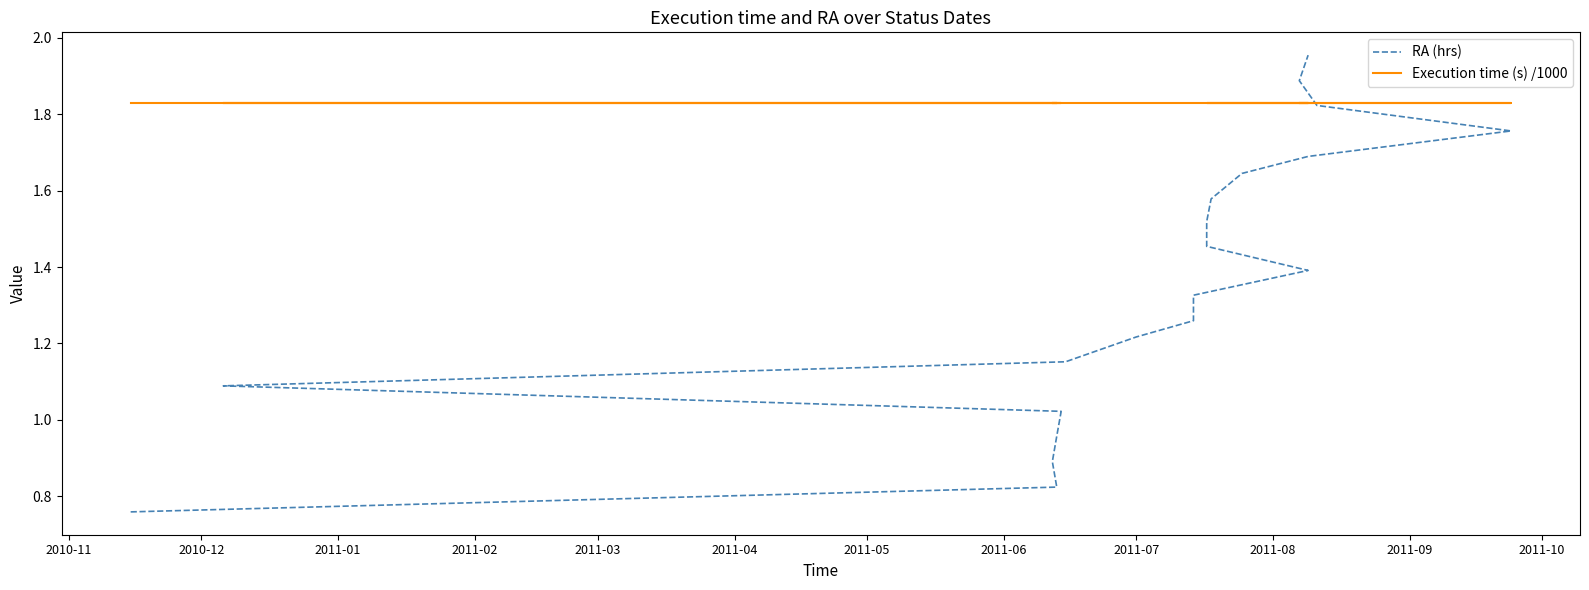

The Execution time (s) /1000 series shows 3.0 at 2011-01. True or false?

False